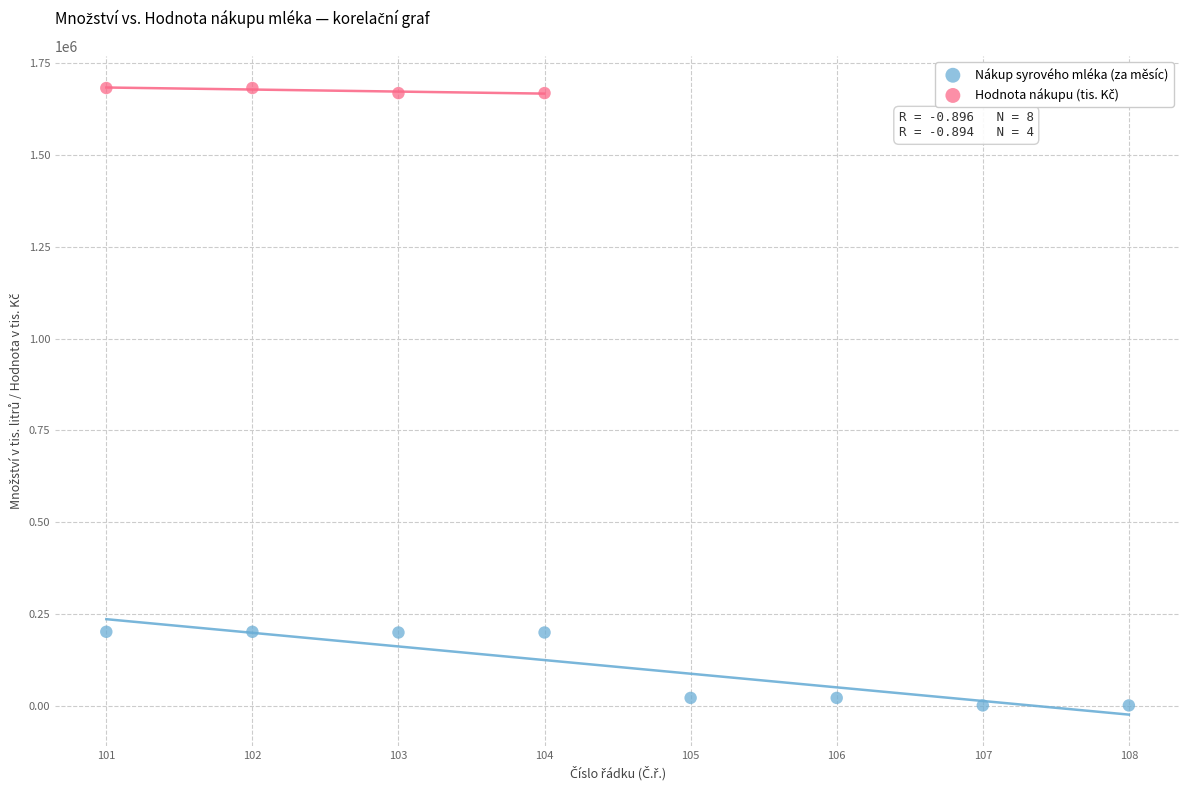

Which series contains the lowest Y value?

Nákup syrového mléka (za měsíc)